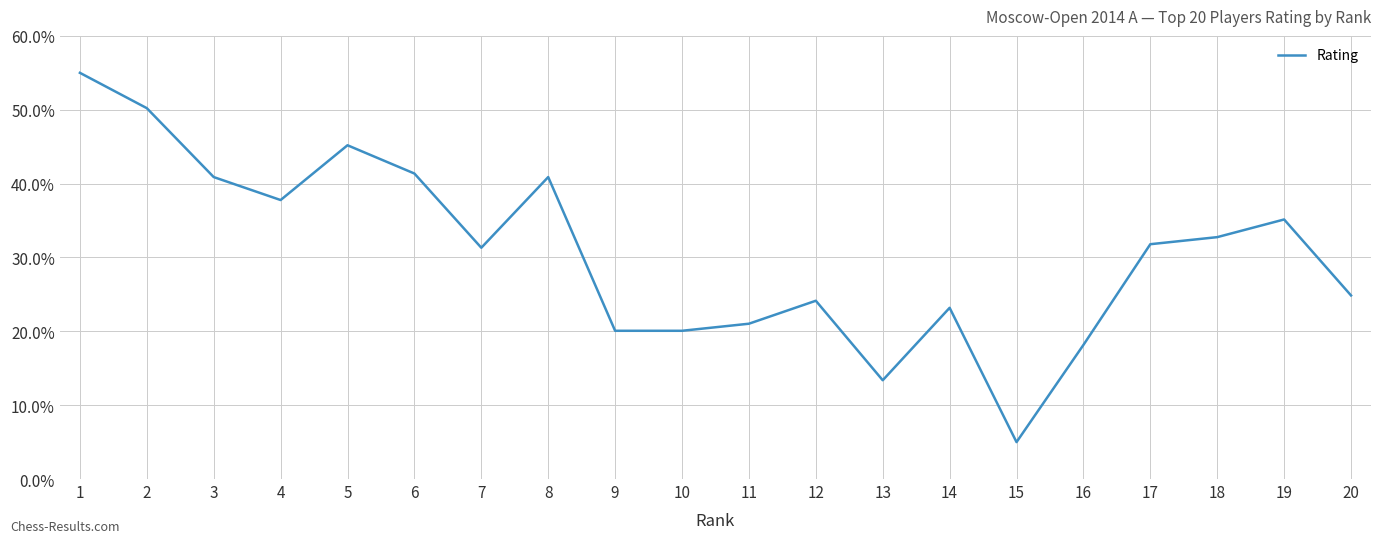

The chart shows a value of 40.9 at 8. True or false?

True